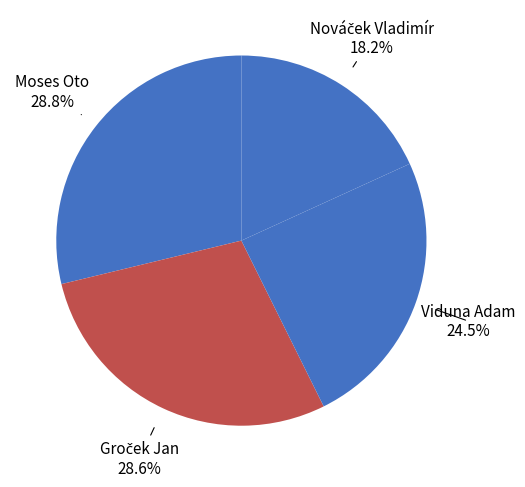

To the nearest percent, what is the average slice percentage?

25%